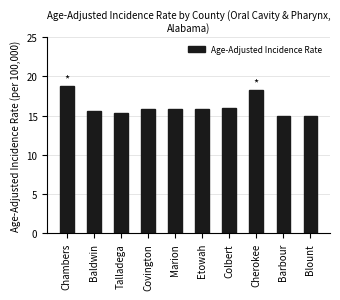

The value at Colbert is 22.0. True or false?

False